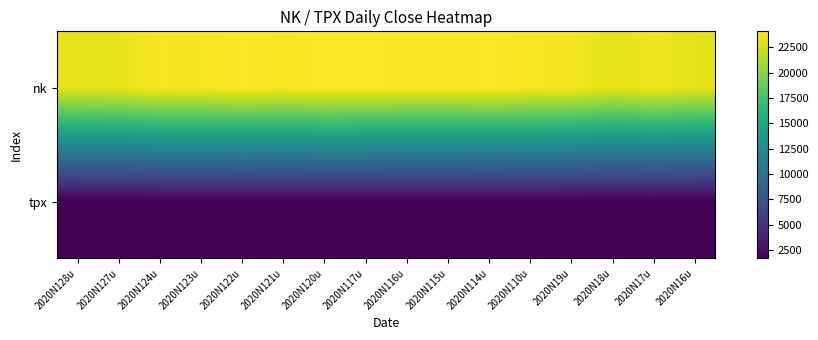

Reading right to left, extract all data points from this chart.

nk: 2020N16u=23204.9	2020N17u=23575.7	2020N18u=23204.8	2020N19u=23739.9	2020N110u=23850.6	2020N114u=24025.2	2020N115u=23916.6	2020N116u=23933.1	2020N117u=24041.3	2020N120u=24083.5	2020N121u=23864.6	2020N122u=24031.3	2020N123u=23795.4	2020N124u=23827.2	2020N127u=23343.5	2020N128u=23215.7
tpx: 2020N16u=1697.5	2020N17u=1725.0	2020N18u=1701.4	2020N19u=1729.0	2020N110u=1735.2	2020N114u=1740.5	2020N115u=1731.1	2020N116u=1728.7	2020N117u=1735.4	2020N120u=1744.2	2020N121u=1735.0	2020N122u=1744.1	2020N123u=1730.5	2020N124u=1730.4	2020N127u=1702.6	2020N128u=1692.3